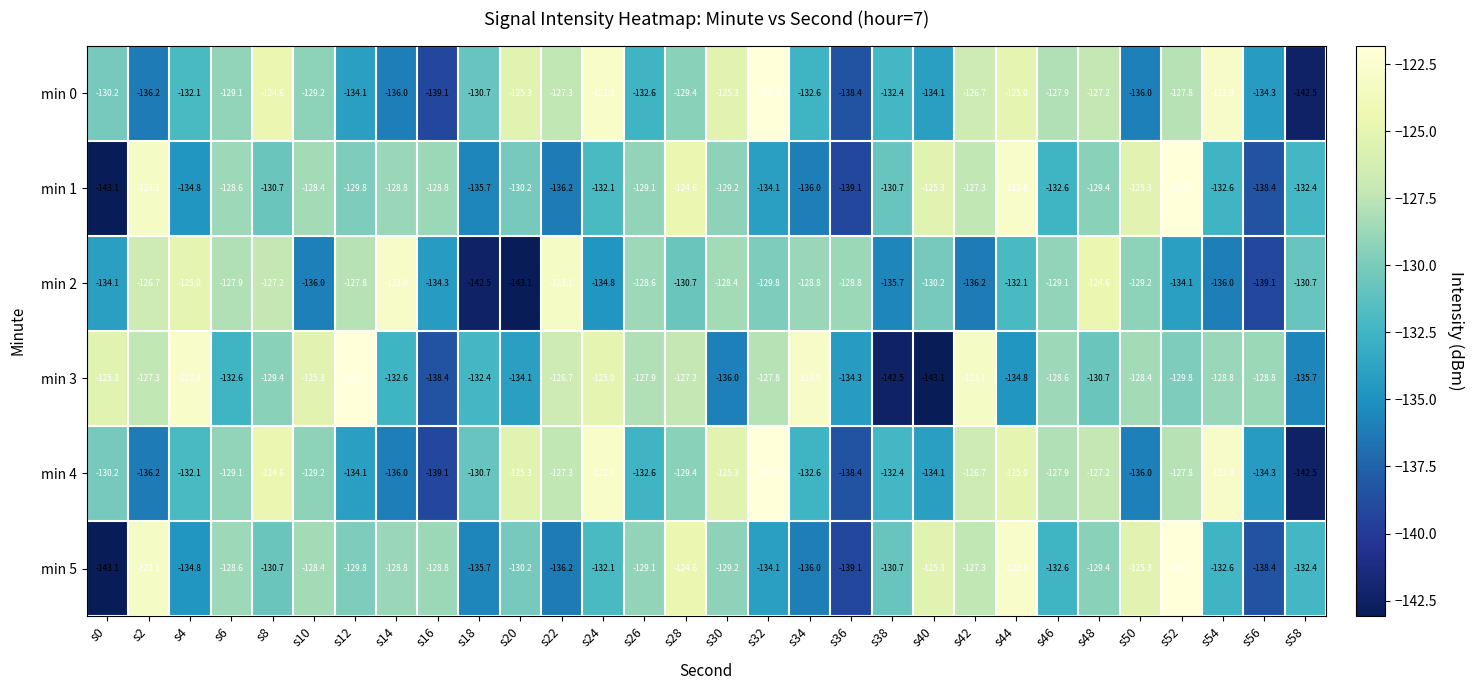

What is the sum of all min 2 values?

-3937.6